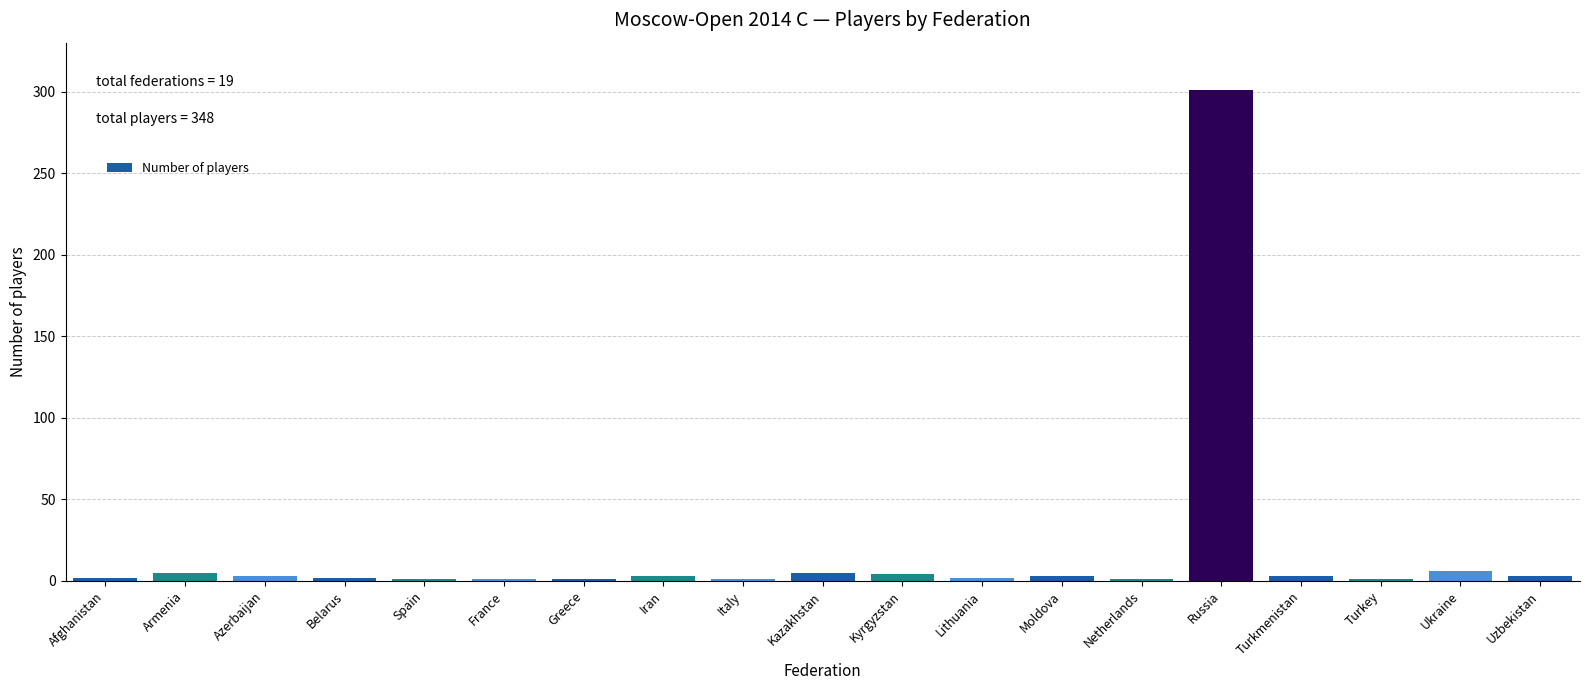

The value at Russia is 141. True or false?

False